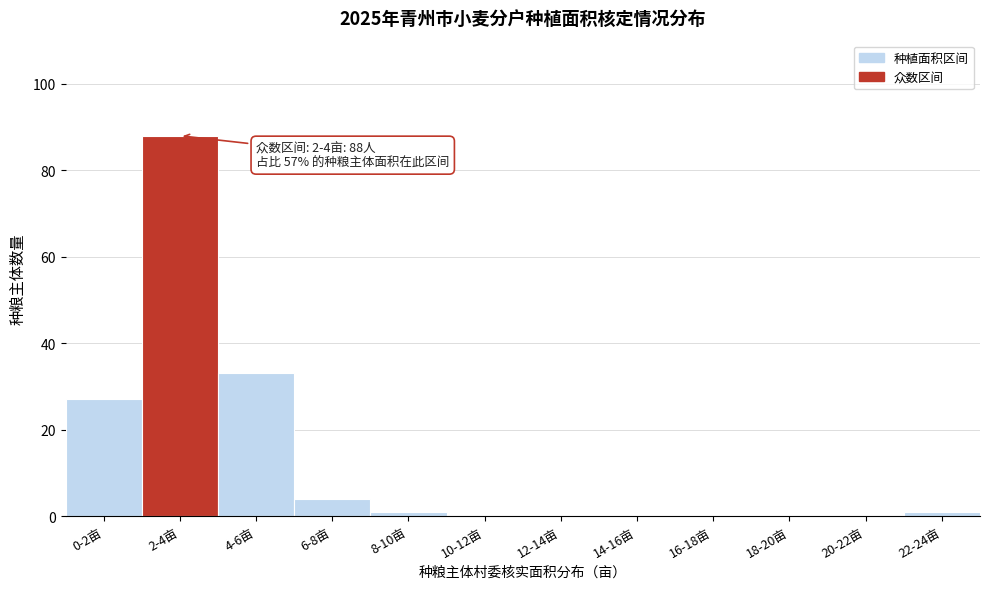

Reading right to left, extract all data points from this chart.

22-24亩=1	20-22亩=0	18-20亩=0	16-18亩=0	14-16亩=0	12-14亩=0	10-12亩=0	8-10亩=1	6-8亩=4	4-6亩=33	2-4亩=88	0-2亩=27